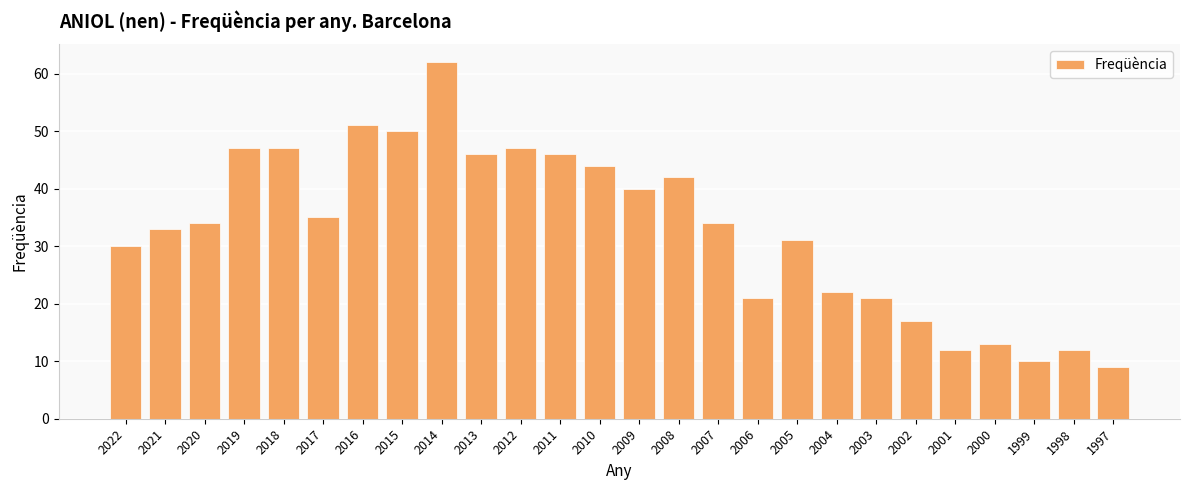

Reading left to right, transcribe all the data shown in this chart.

30	33	34	47	47	35	51	50	62	46	47	46	44	40	42	34	21	31	22	21	17	12	13	10	12	9